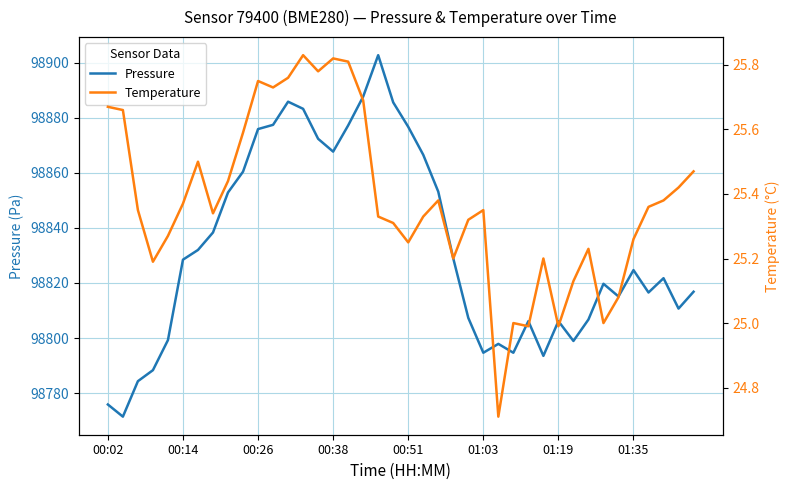

True or false: Pressure and Temperature cross at least once.

False